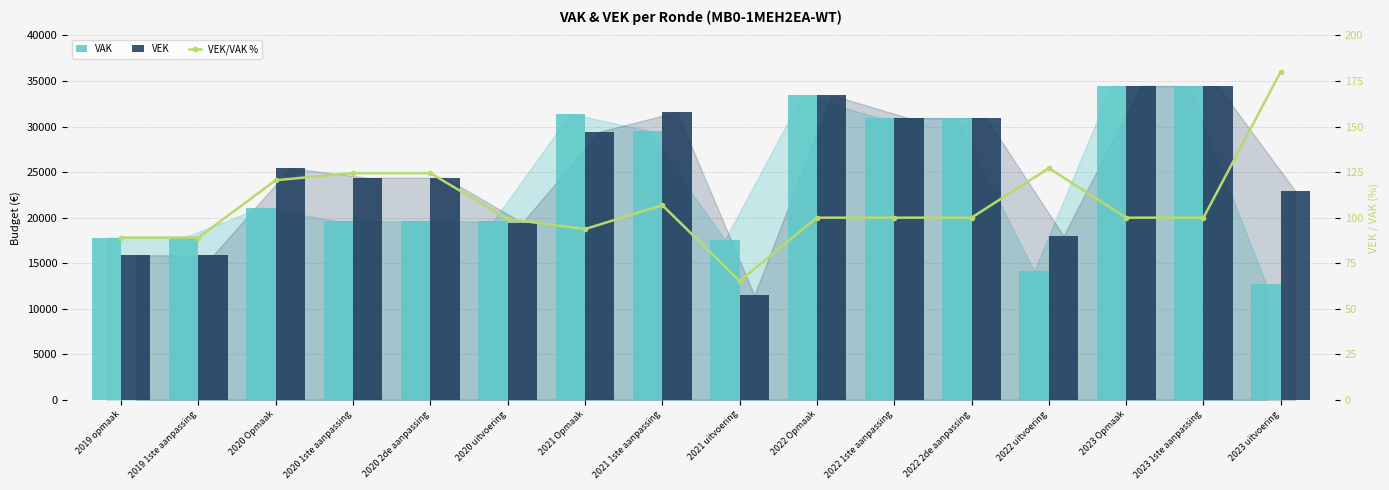

At how many categories does at least one series exceed 21391?

11